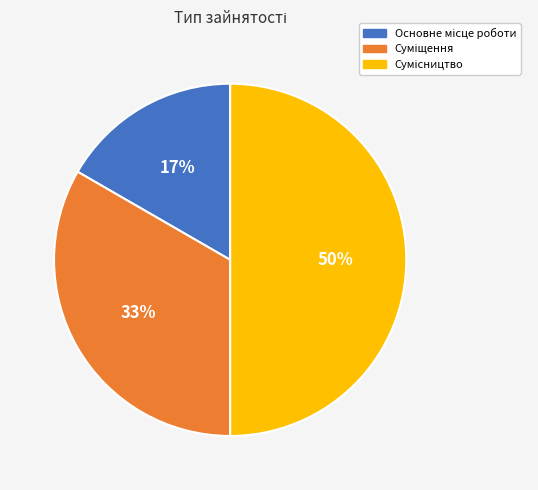

To the nearest percent, what is the average slice percentage?

33%